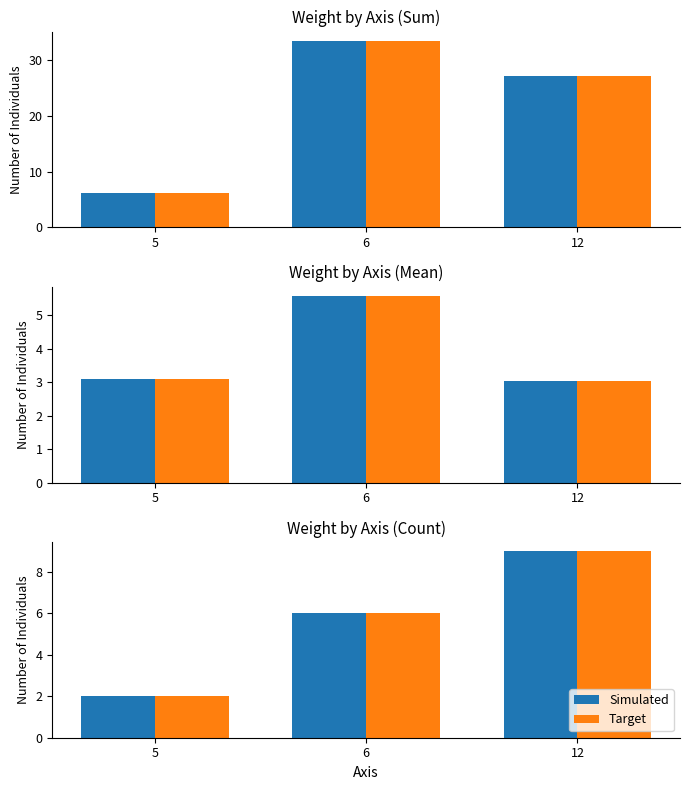

At which label is Simulated closest to 5?

6